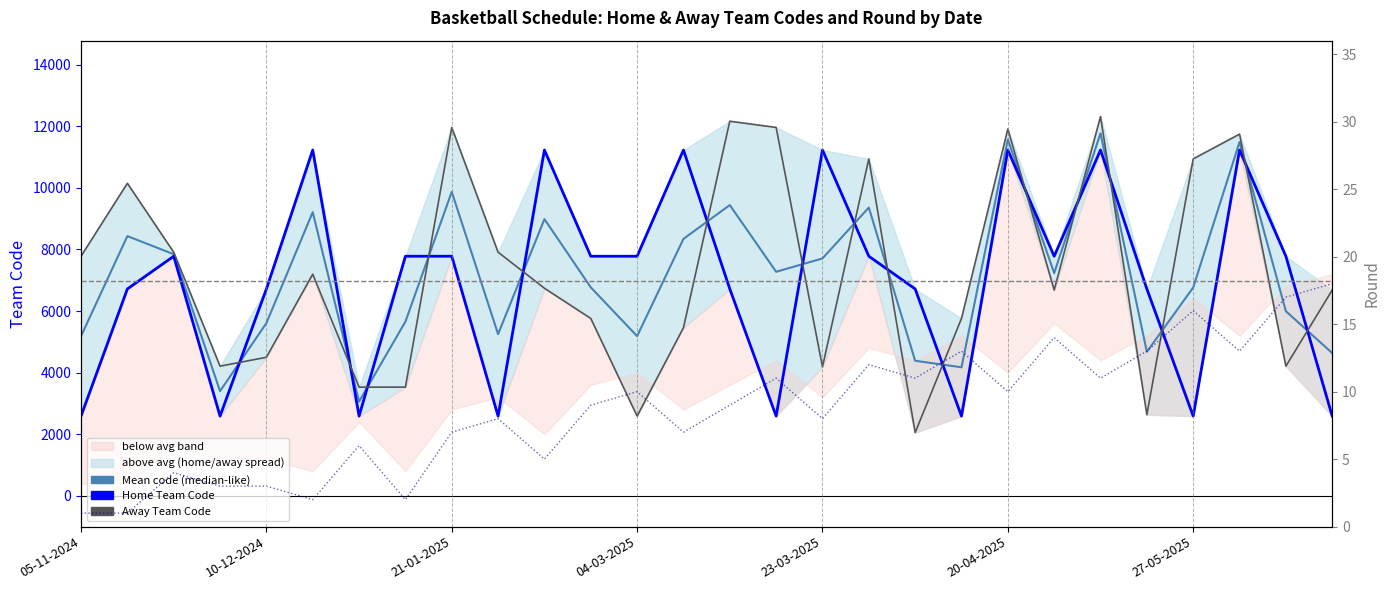

What is the difference between the maximum and minimum values in the Home Team Code series?

8638.0